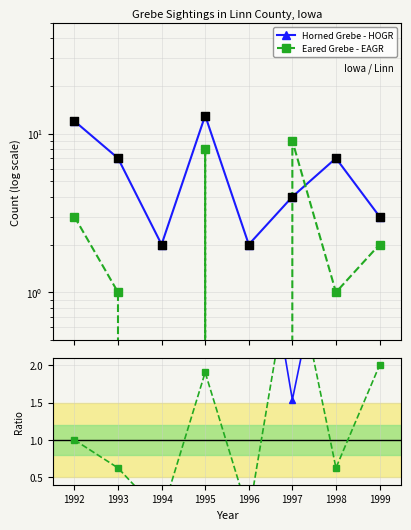

At how many categories does at least one series exceed 0?

8